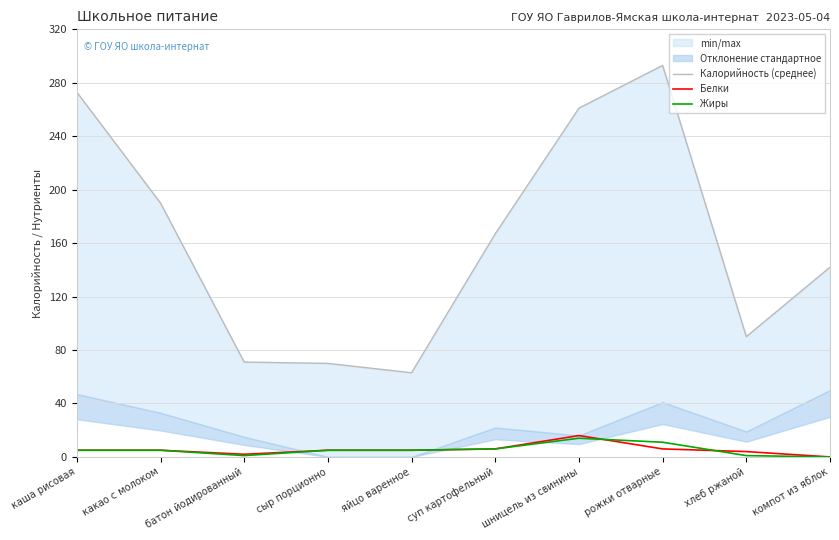

Which series has the largest total across all categories?

Калорийность (среднее)